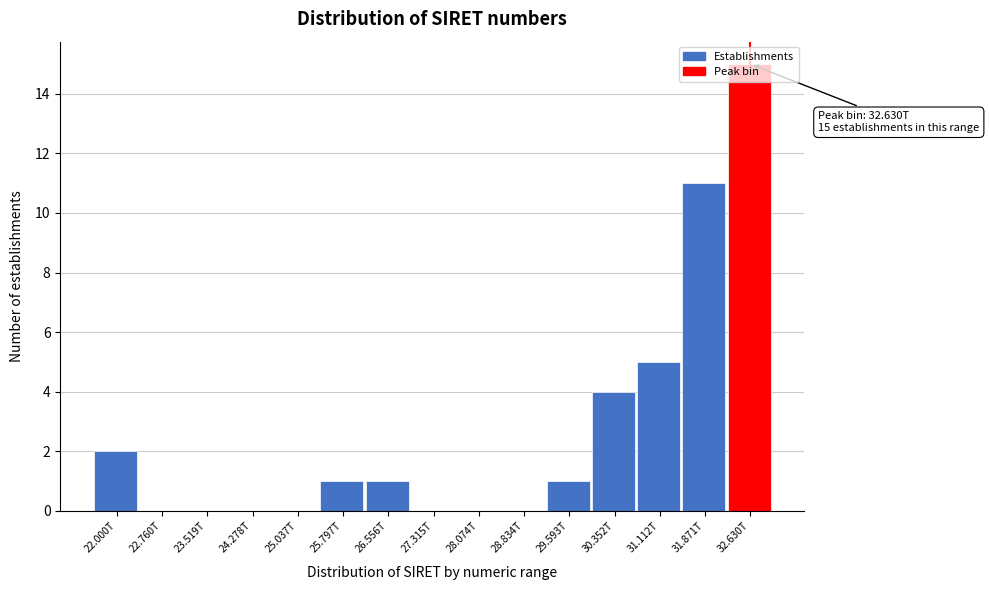

Where is the data nearest to the value 7?

31.112T